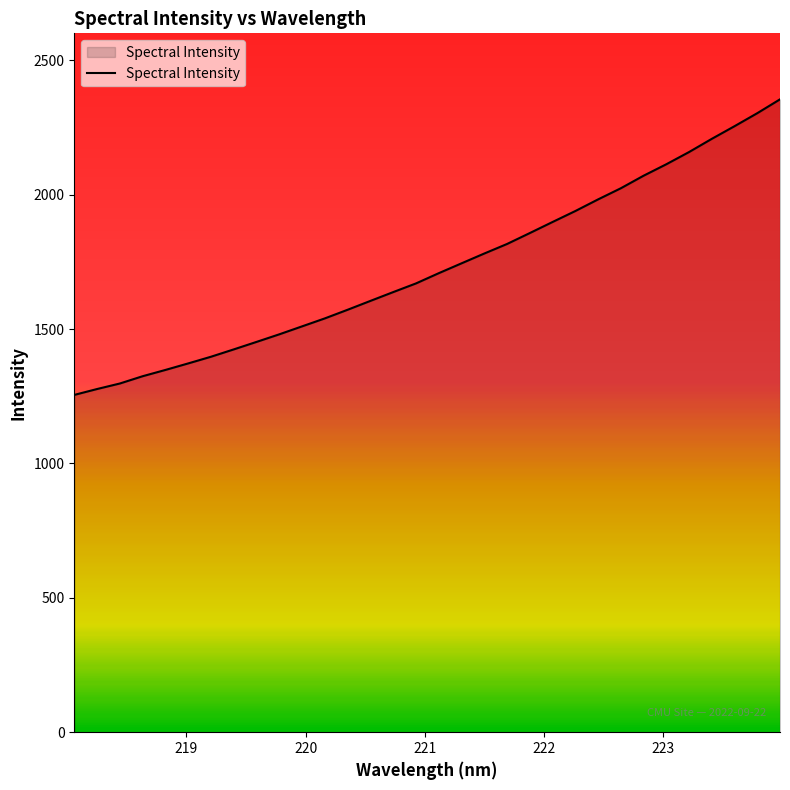

What is the minimum value shown in the chart?

1254.8